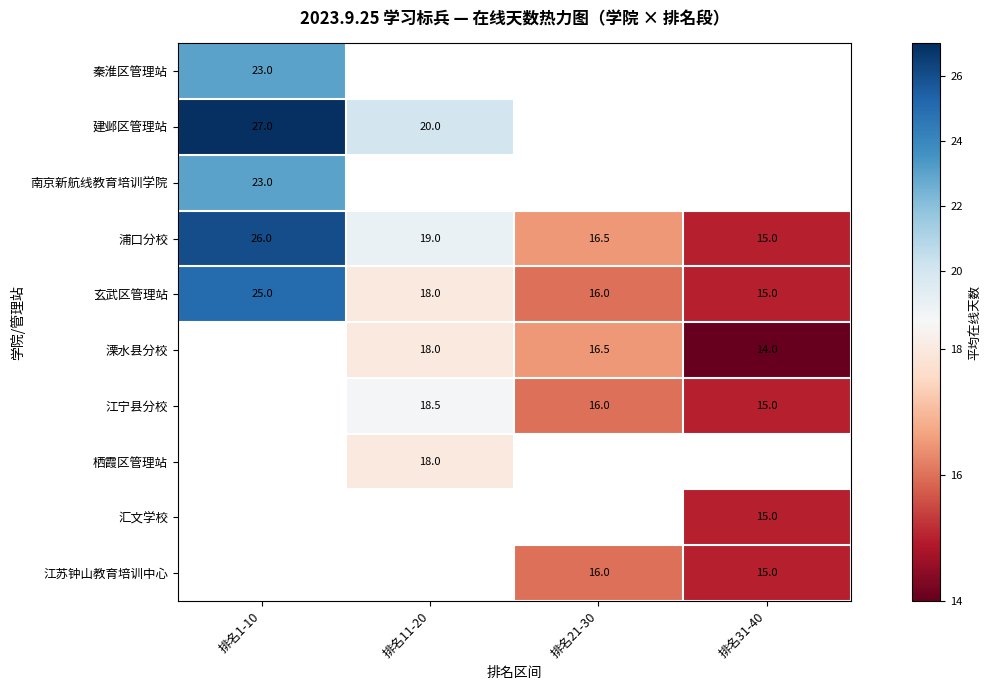

The value of 玄武区管理站 at 排名31-40 is 24.9. True or false?

False